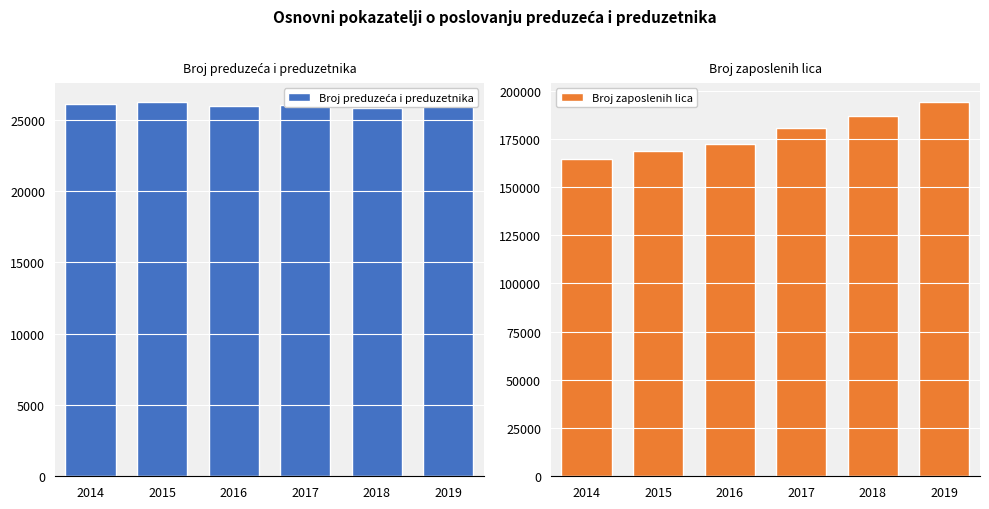

What is the difference between the highest and lowest values at 2014?

138338